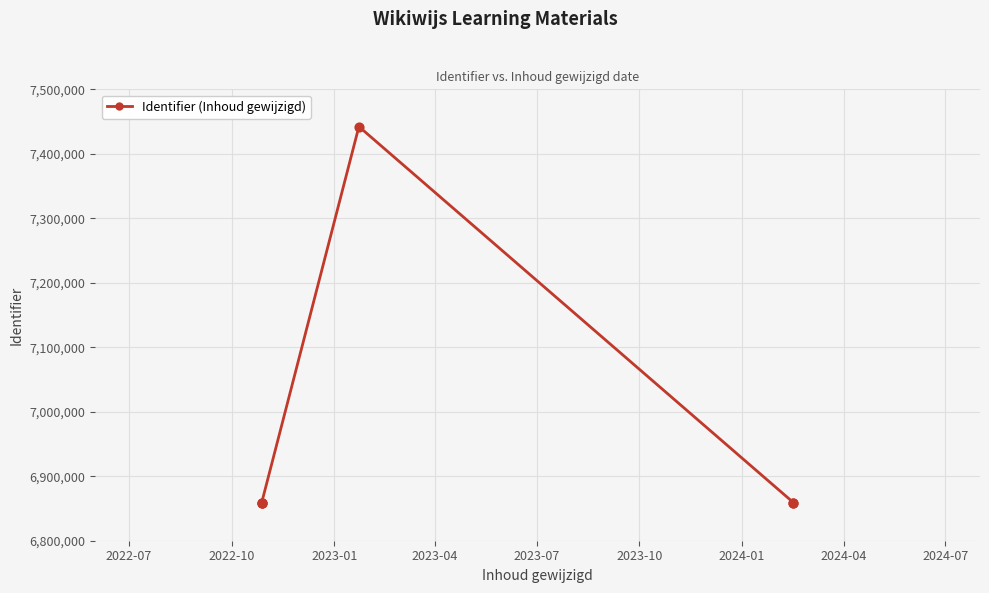

Which has a higher value, 2023-10 or 2022-07?

2023-10